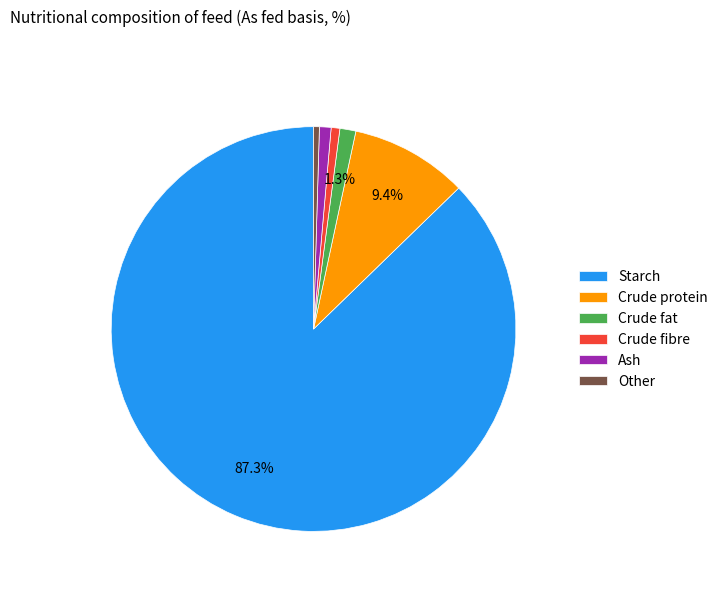

Do Other and Crude fat together represent more than half of the pie?

No